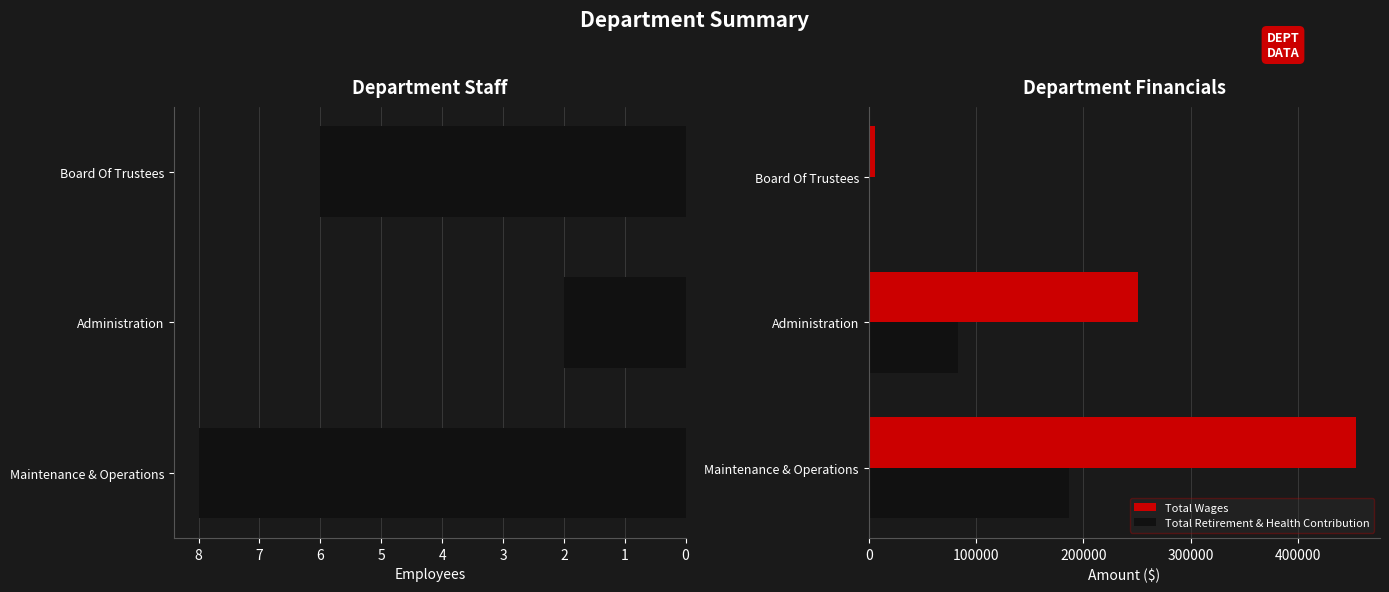

What is the sum of the Total Retirement & Health Contribution values at Maintenance & Operations and Administration?

269528